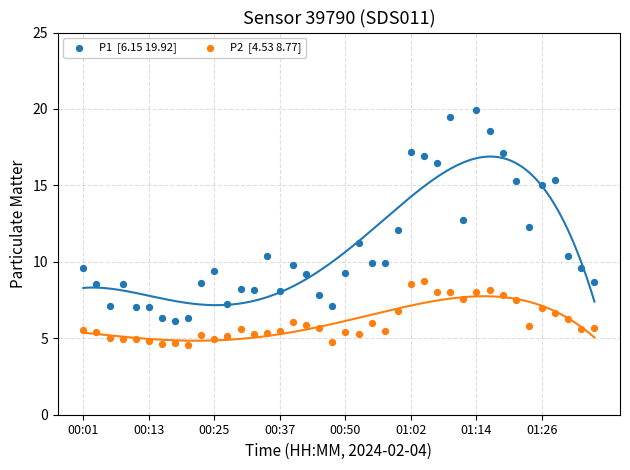

Across all data points, what is the range of Y values (max minus min)?

15.4